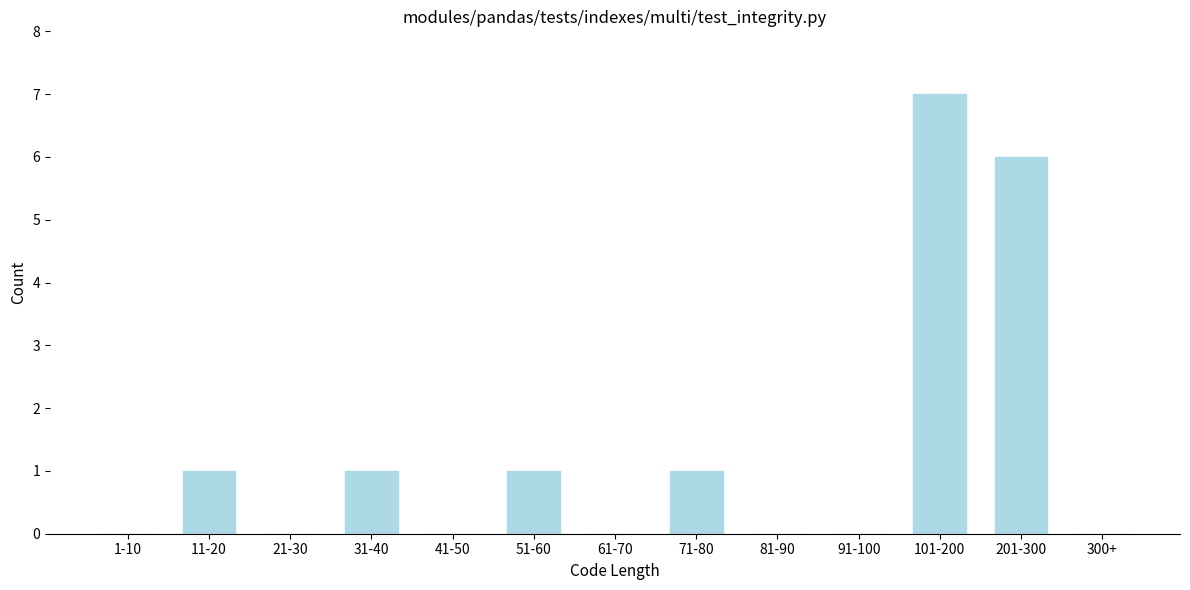

Reading left to right, what are all the values shown in this chart?

1-10=0	11-20=1	21-30=0	31-40=1	41-50=0	51-60=1	61-70=0	71-80=1	81-90=0	91-100=0	101-200=7	201-300=6	300+=0